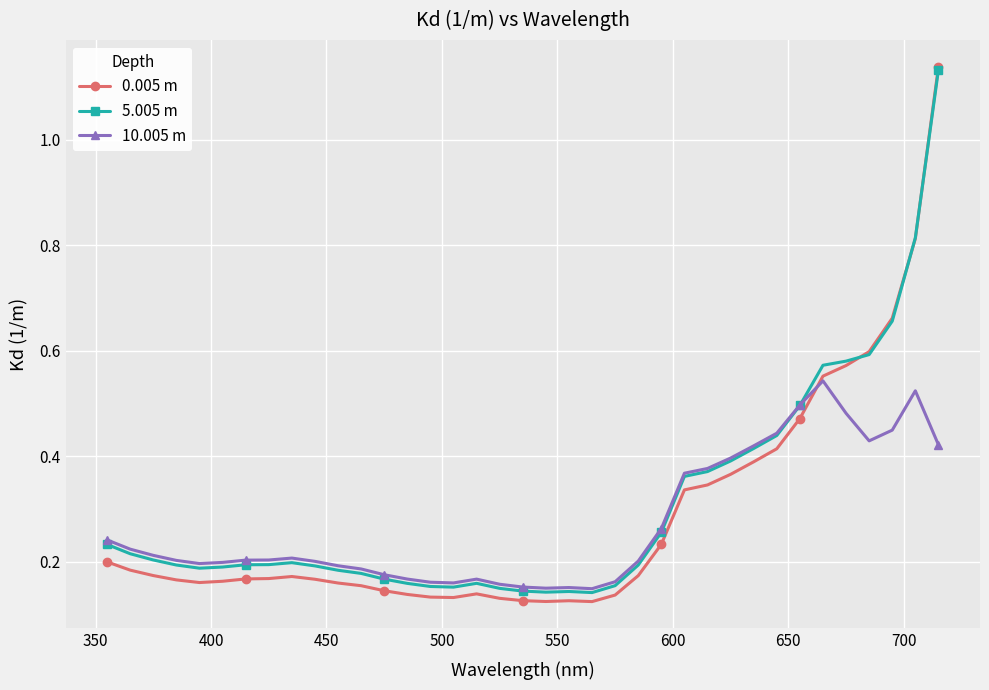

How many 5.005 m values are between 0 and 1?

36